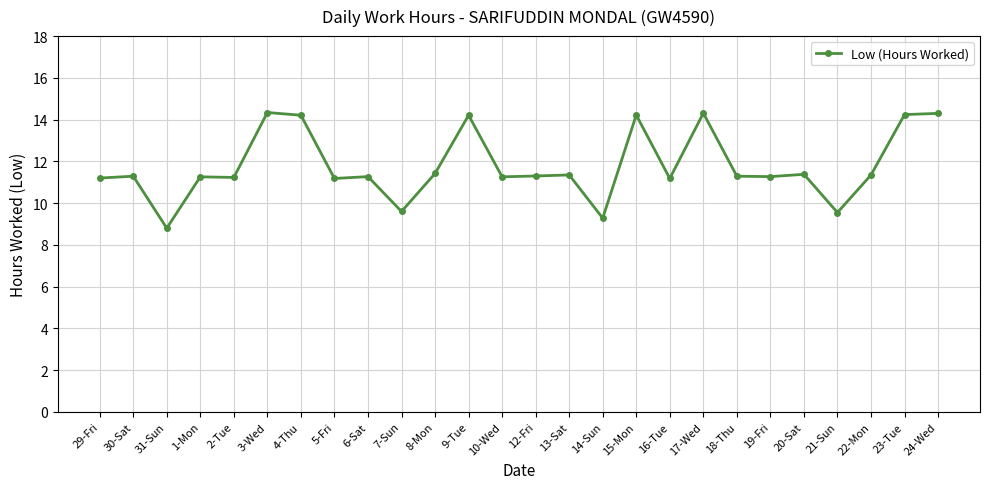

Approximately how many times larger is the value at 1-Mon compared to 7-Sun?

1.2